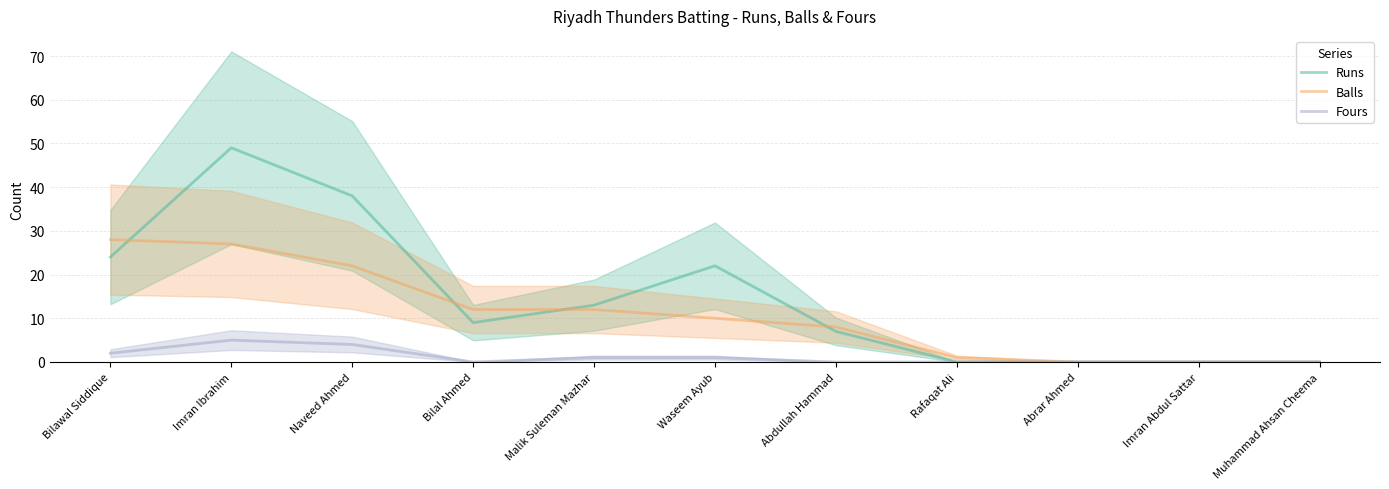

Reading left to right, extract all data points from this chart.

Runs: Bilawal Siddique=24	Imran Ibrahim=49	Naveed Ahmed=38	Bilal Ahmed=9	Malik Suleman Mazhar=13	Waseem Ayub=22	Abdullah Hammad=7	Rafaqat Ali=0	Abrar Ahmed=0	Imran Abdul Sattar=0	Muhammad Ahsan Cheema=0
Balls: Bilawal Siddique=28	Imran Ibrahim=27	Naveed Ahmed=22	Bilal Ahmed=12	Malik Suleman Mazhar=12	Waseem Ayub=10	Abdullah Hammad=8	Rafaqat Ali=1	Abrar Ahmed=0	Imran Abdul Sattar=0	Muhammad Ahsan Cheema=0
Fours: Bilawal Siddique=2	Imran Ibrahim=5	Naveed Ahmed=4	Bilal Ahmed=0	Malik Suleman Mazhar=1	Waseem Ayub=1	Abdullah Hammad=0	Rafaqat Ali=0	Abrar Ahmed=0	Imran Abdul Sattar=0	Muhammad Ahsan Cheema=0